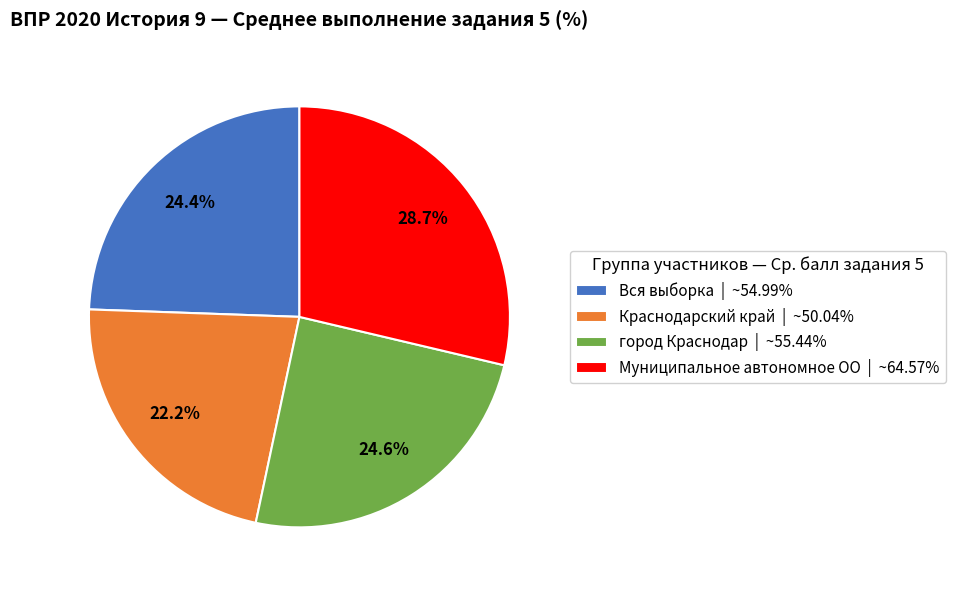

Is it true that Краснодарский край is 29% of the pie?

False